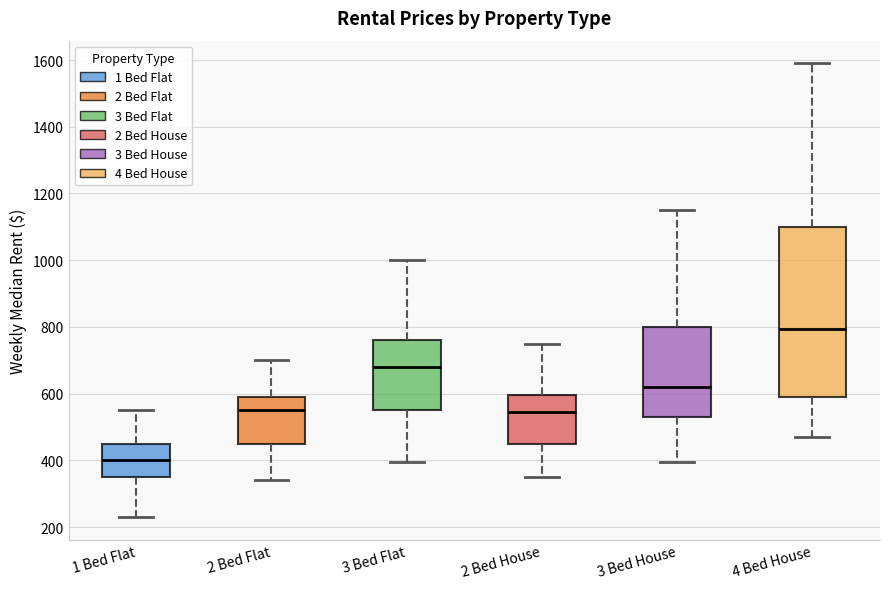

Which box is the tallest, from its lower edge to its upper edge?

4 Bed House